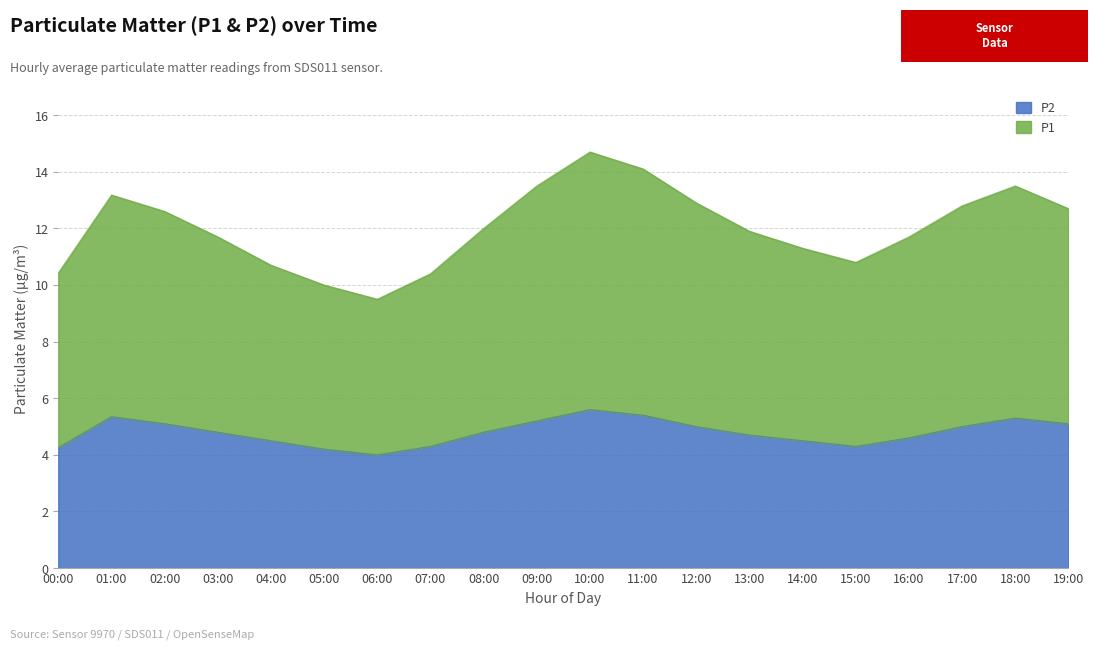

True or false: P2 has a value of 5.3 at 01:00.

True